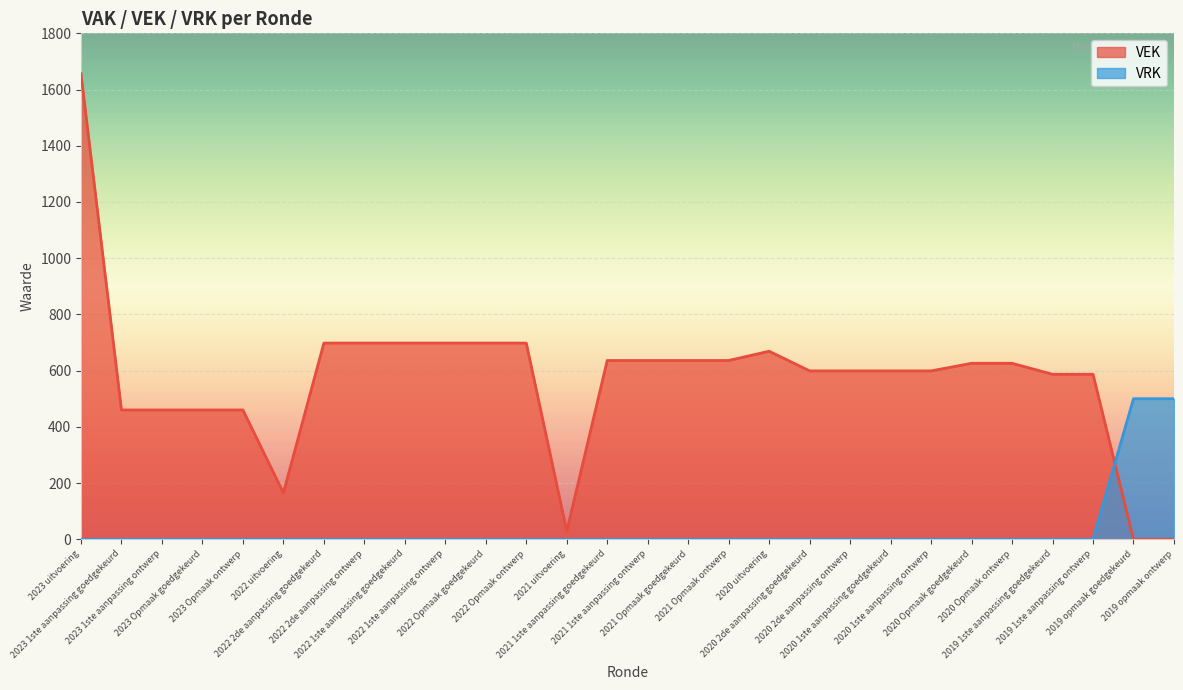

What is the sum of all VEK values?

15913